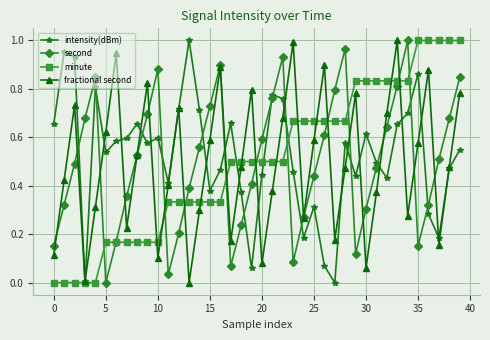

In fractional second, how many points are lower than both neighbors (excluding endpoints)?

11